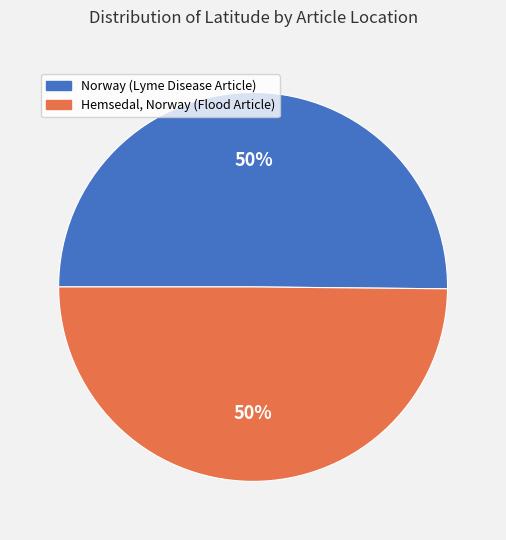

True or false: Hemsedal, Norway (Flood Article) accounts for 61% of the total.

False